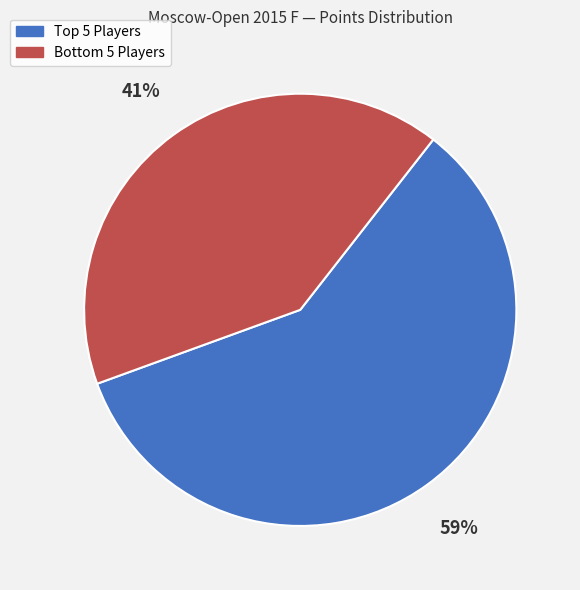

To the nearest percent, what is the average slice percentage?

50%